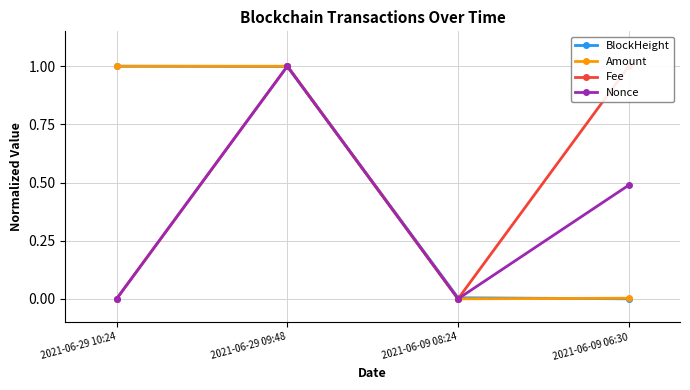

True or false: Fee and Nonce intersect in this chart.

False